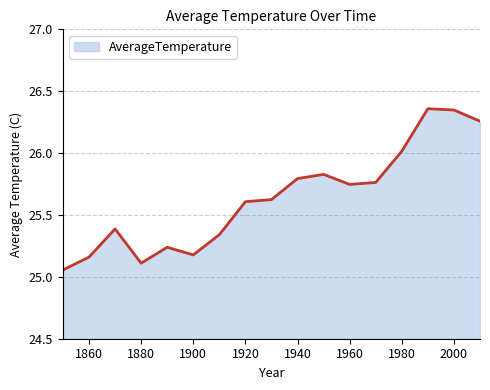

What is the difference between the maximum and minimum values?

1.3